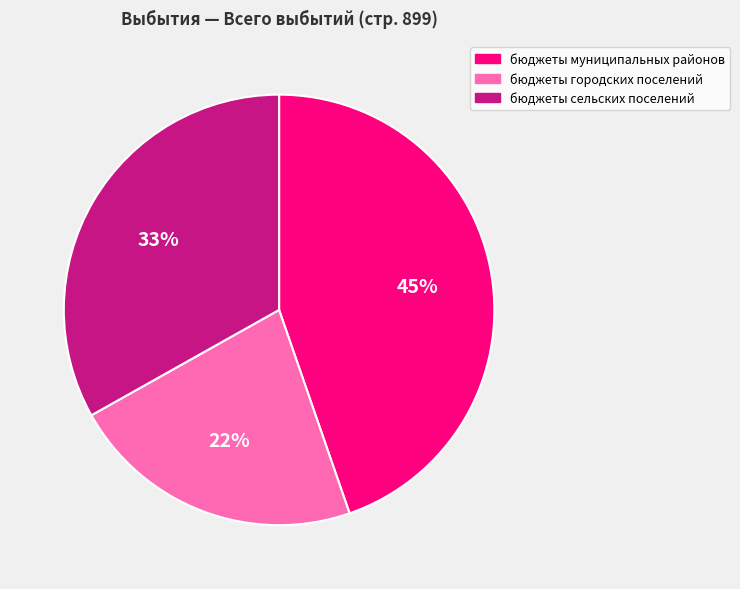

Is there a majority slice in this chart?

No